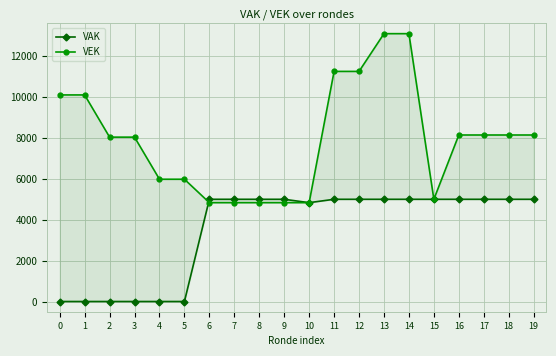

Which series ends up on top after the final intersection of VEK and VAK?

VAK